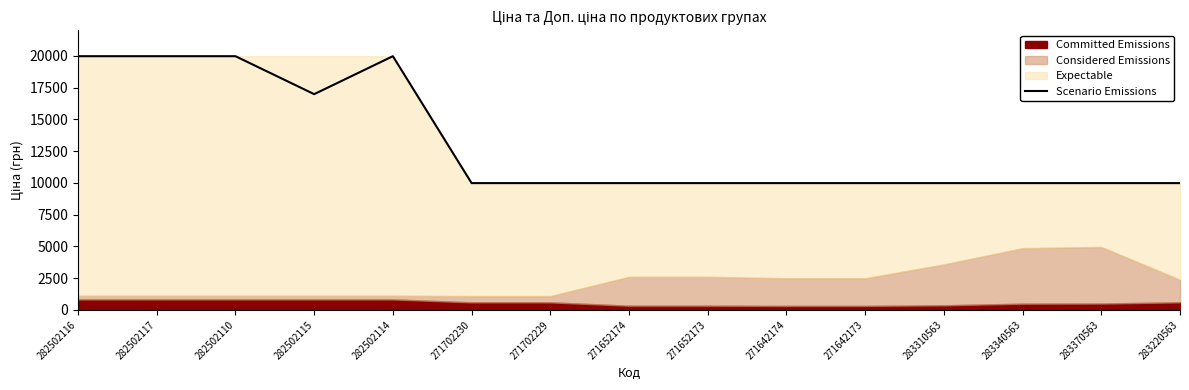

Rank the categories by value from highest to lowest.

282502116, 282502117, 282502110, 282502114, 282502115, 271702230, 271702229, 271652174, 271652173, 271642174, 271642173, 283310563, 283340563, 283370563, 283220563